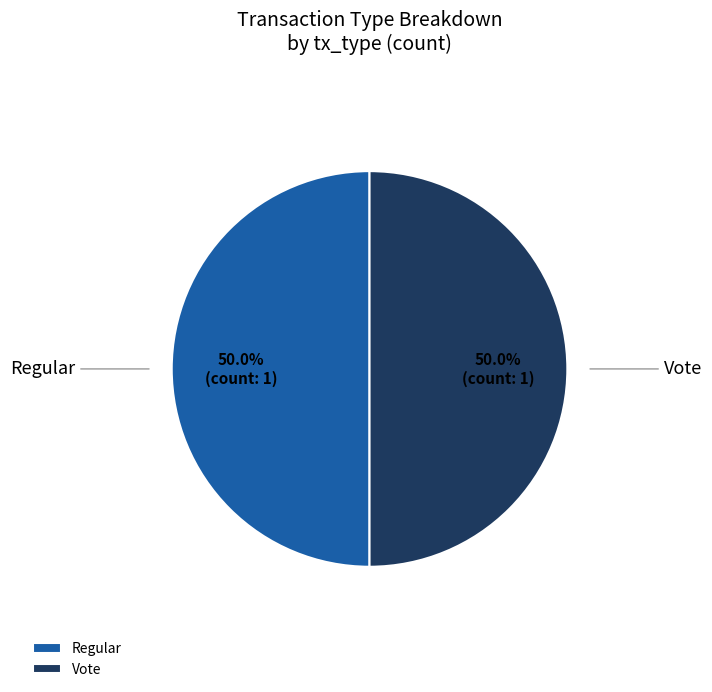

Rank the categories by value from lowest to highest.

Regular, Vote